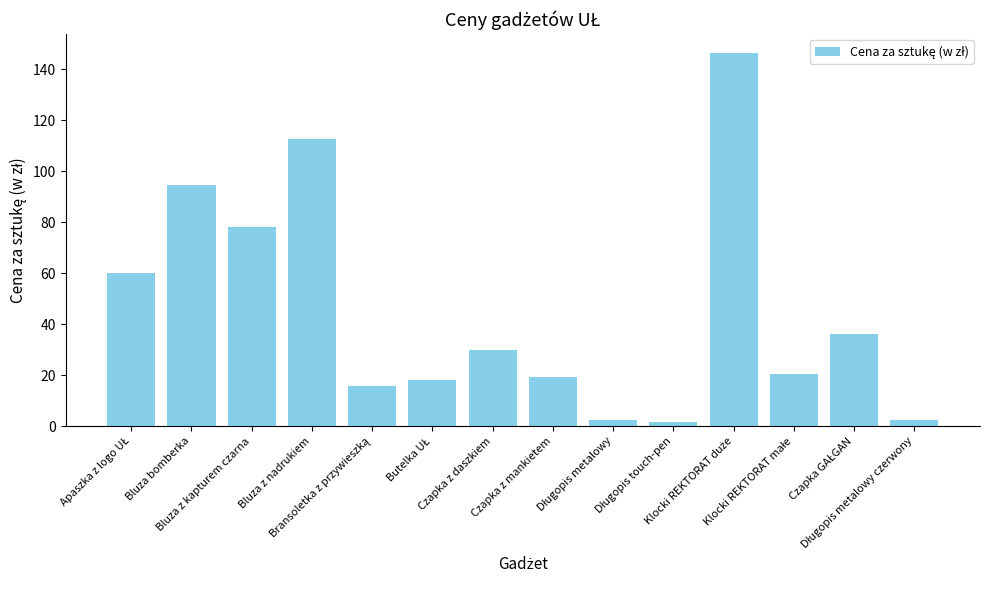

Does the chart contain any negative values?

No